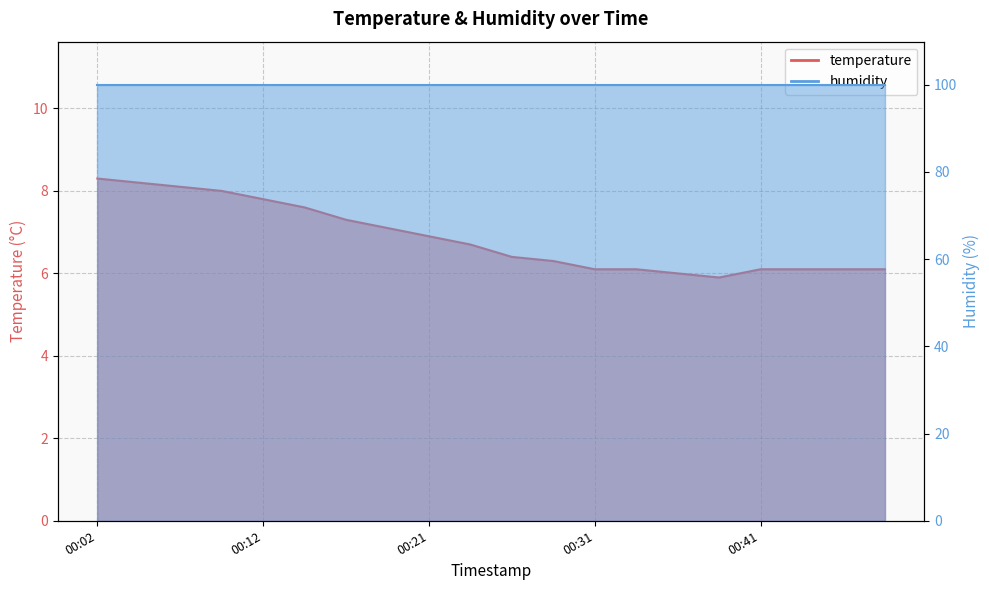

Is it true that the value at 00:29 is 1.7?

False